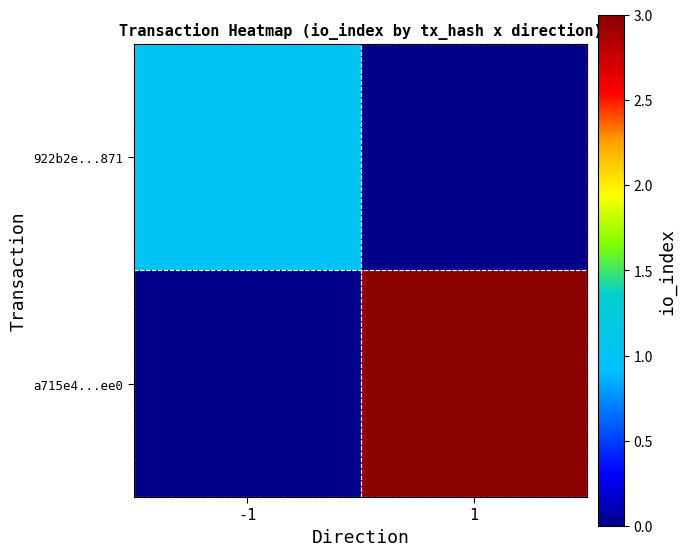

Which label corresponds to the largest value in the chart?

1